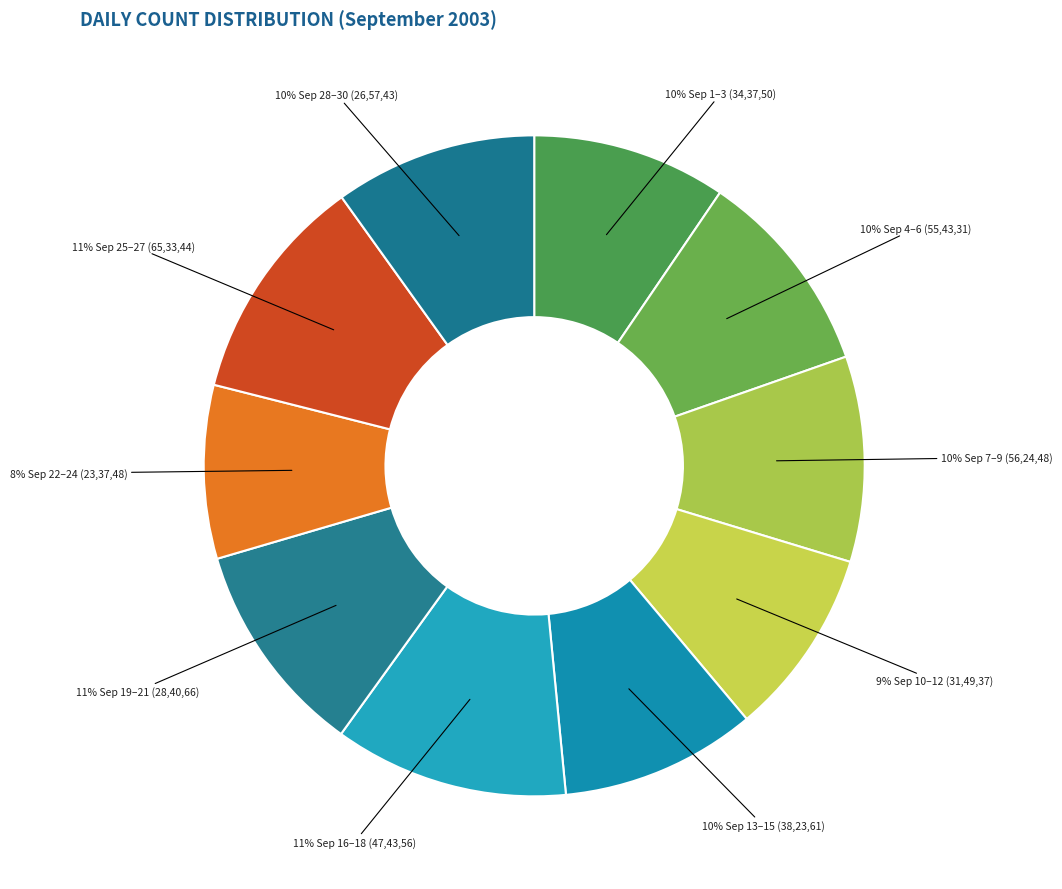

How many segments does this pie chart have?

10